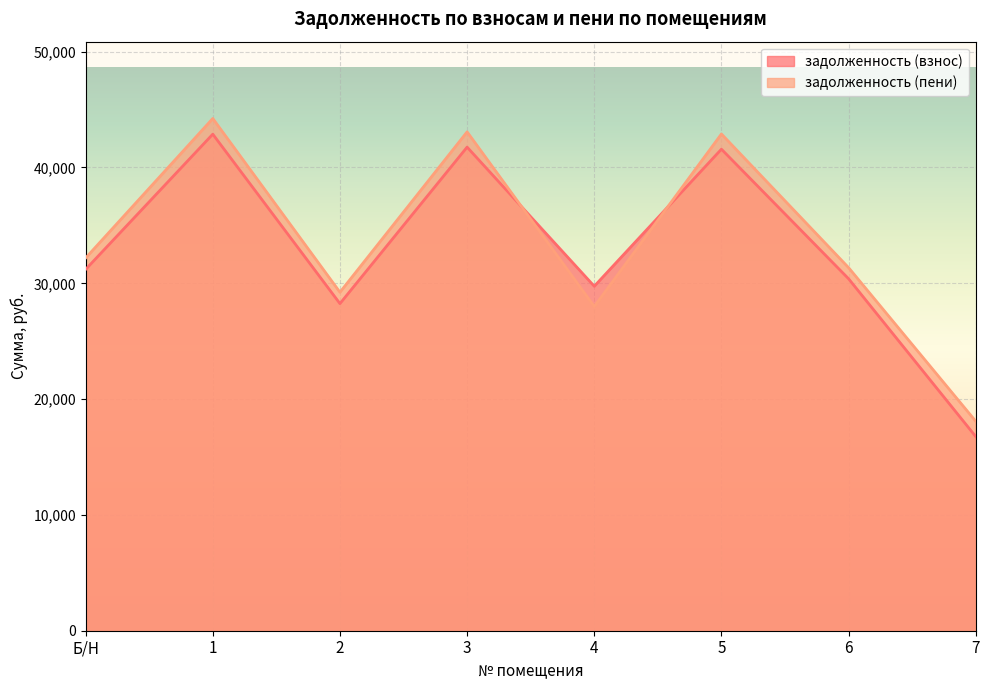

Reading left to right, what are all the values shown in this chart?

задолженность (взнос): 31197.2	42876.2	28246.3	41757.4	29745.4	41580.5	30390.2	16764.1
задолженность (пени): 32182.4	44230.3	29228.3	43076.2	27998.1	42893.6	31350.0	18084.7